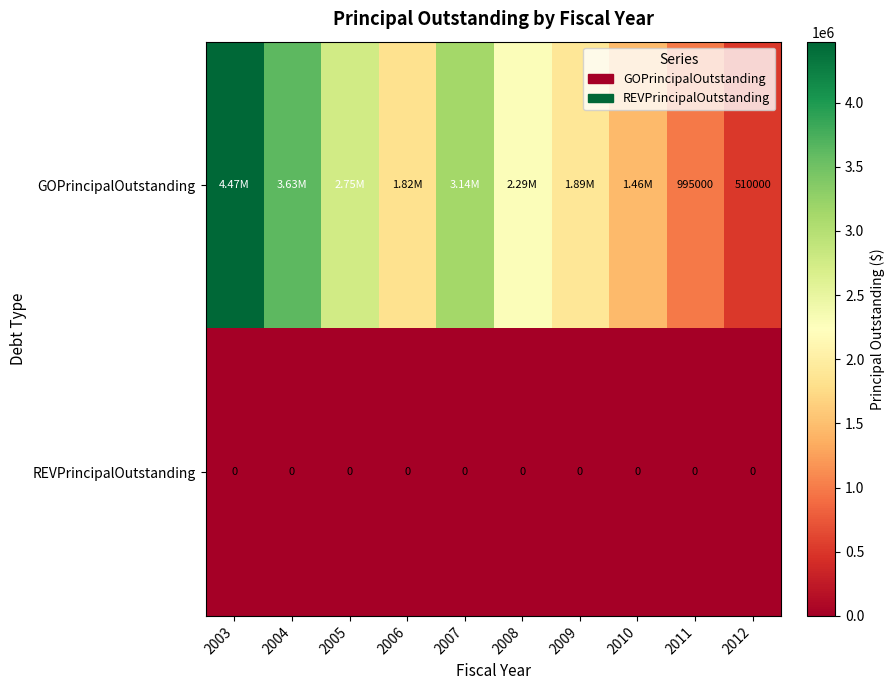

What is the total value across all series at 2011?

995000